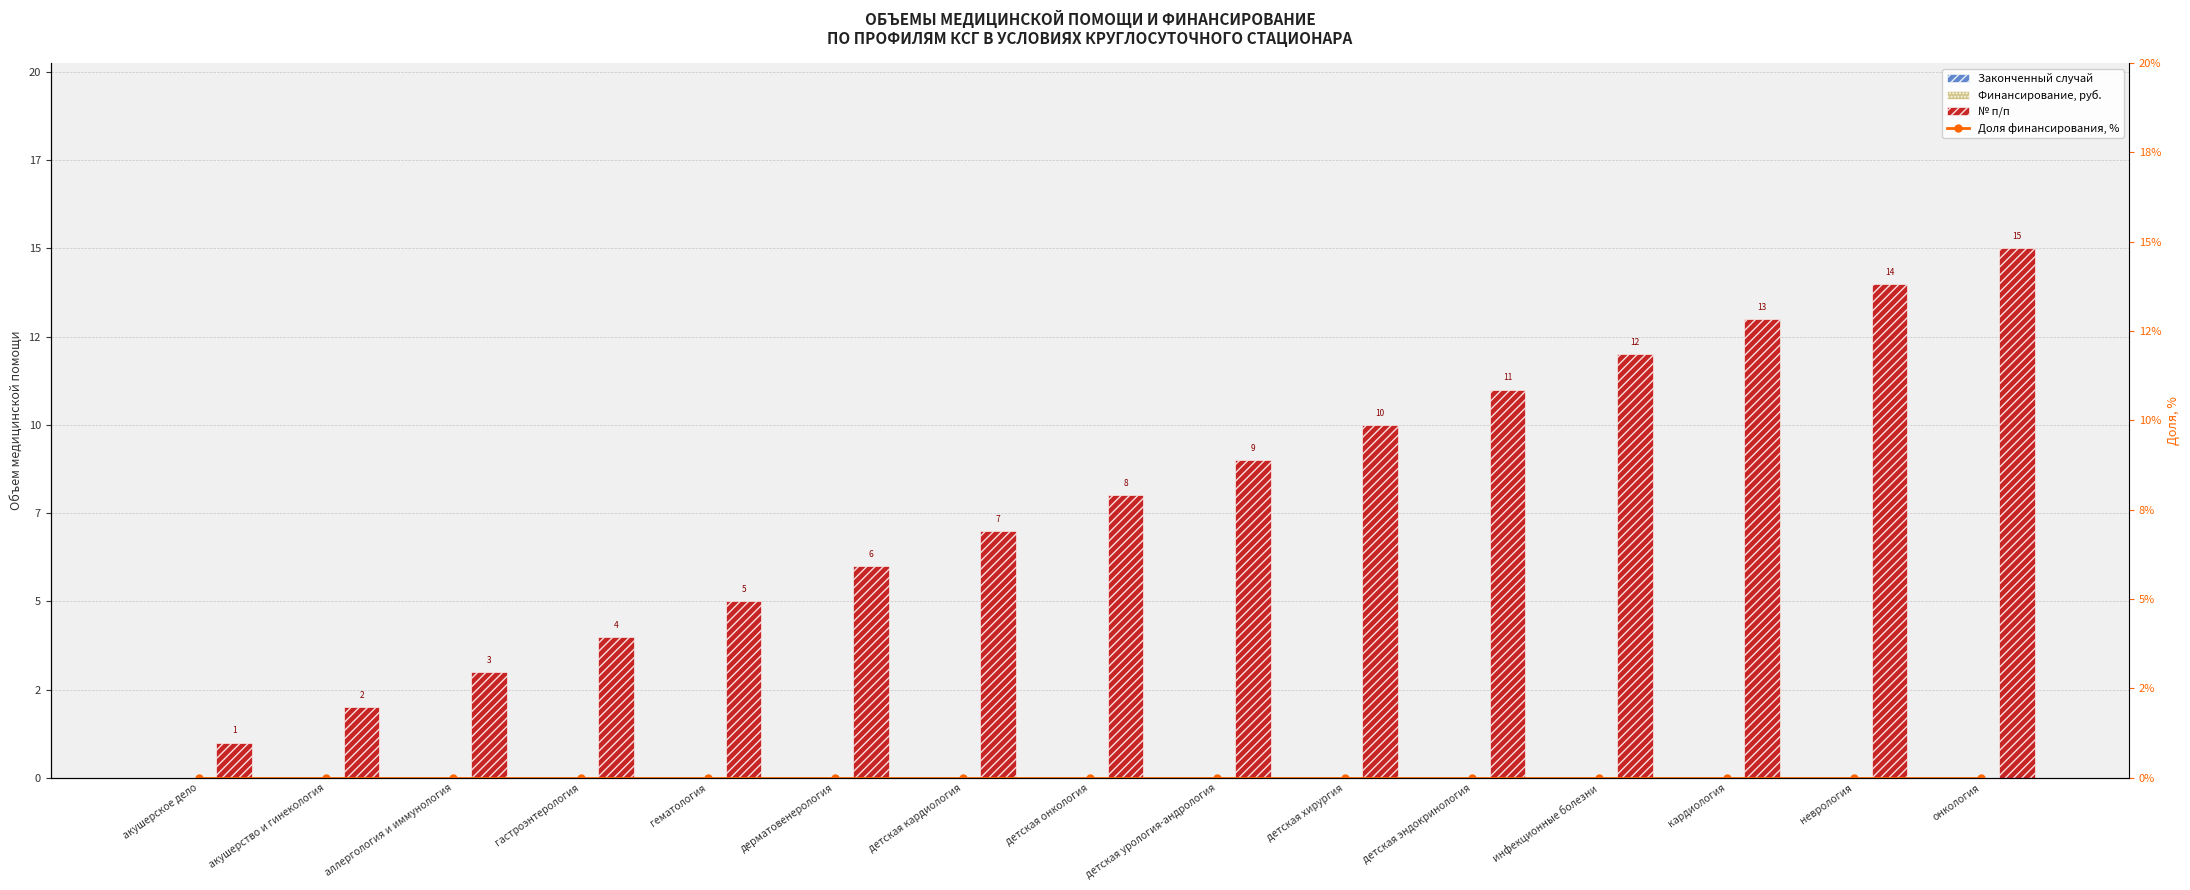

Are the bars horizontal?

No